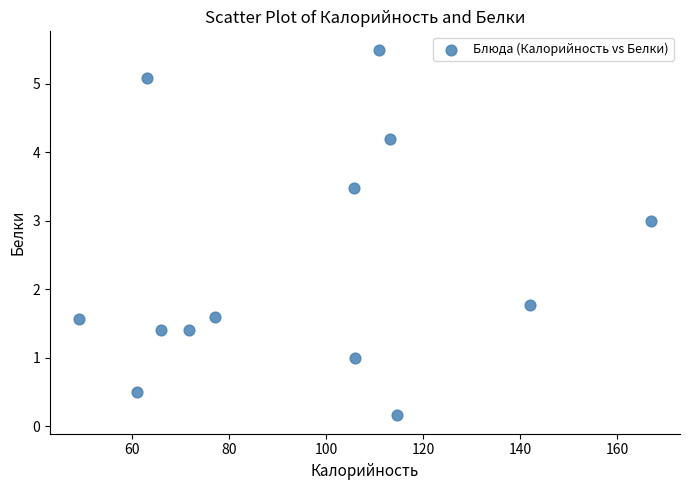

What Y value in the scatter plot is closest to 2?

1.8